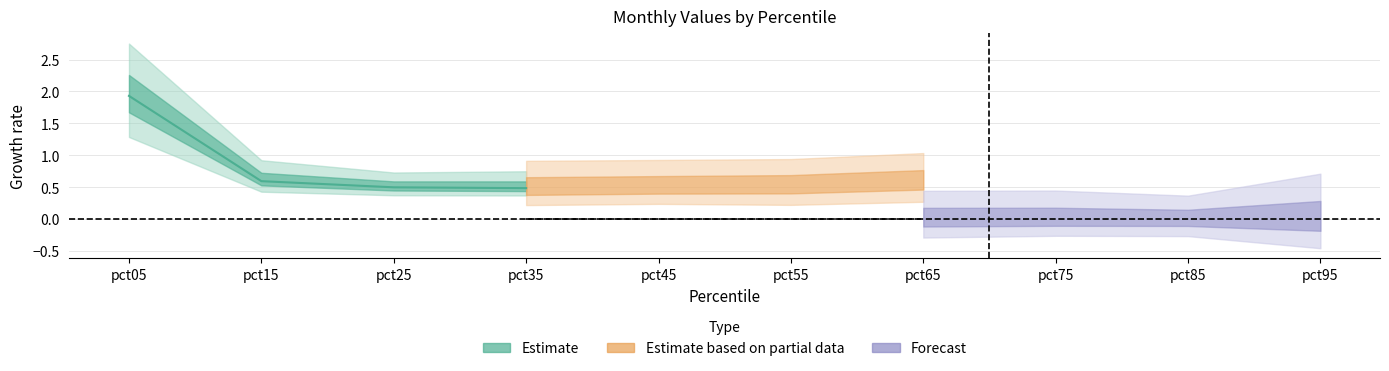

True or false: Feb has a value of 0.3 at pct15.

False